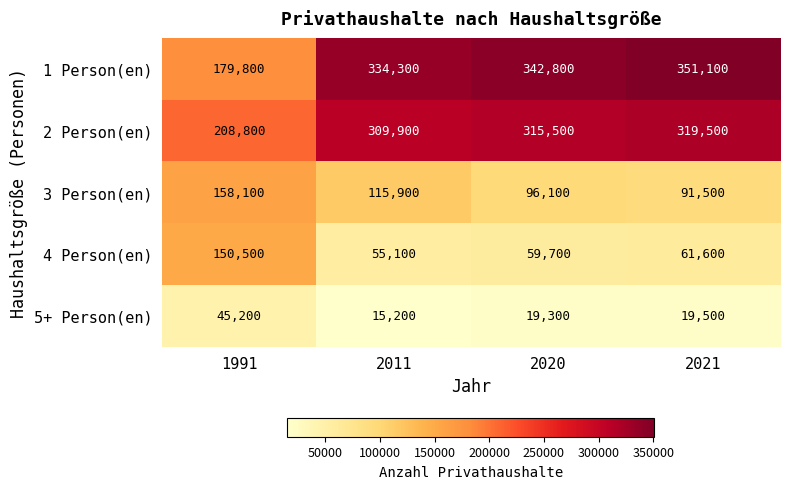

Rank the series by their maximum value, from highest to lowest.

1 Person(en), 2 Person(en), 3 Person(en), 4 Person(en), 5+ Person(en)